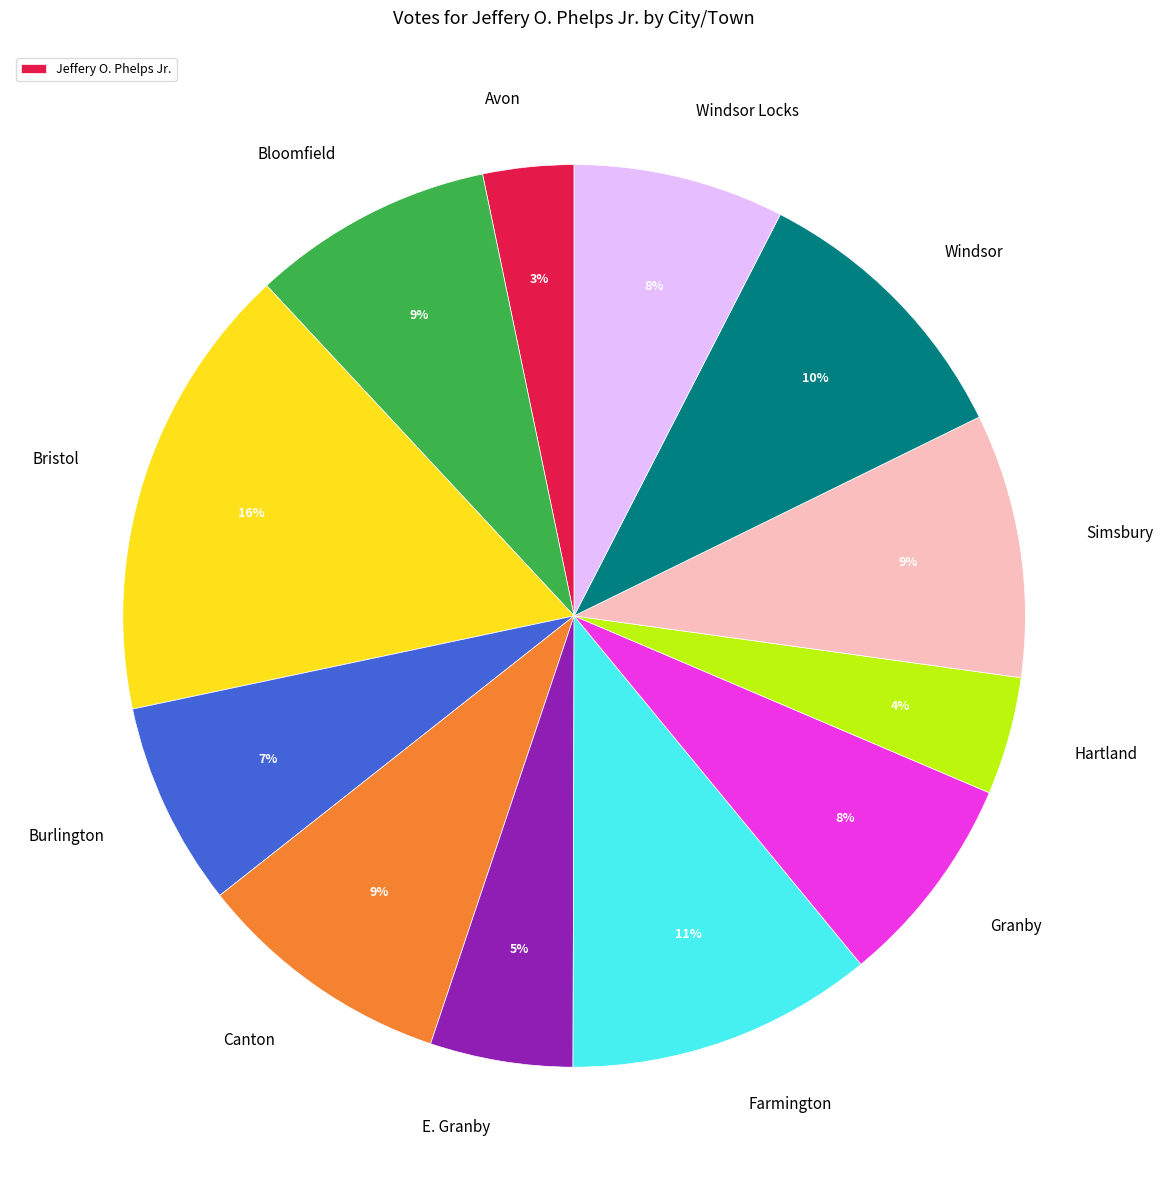

Is there a majority slice in this chart?

No